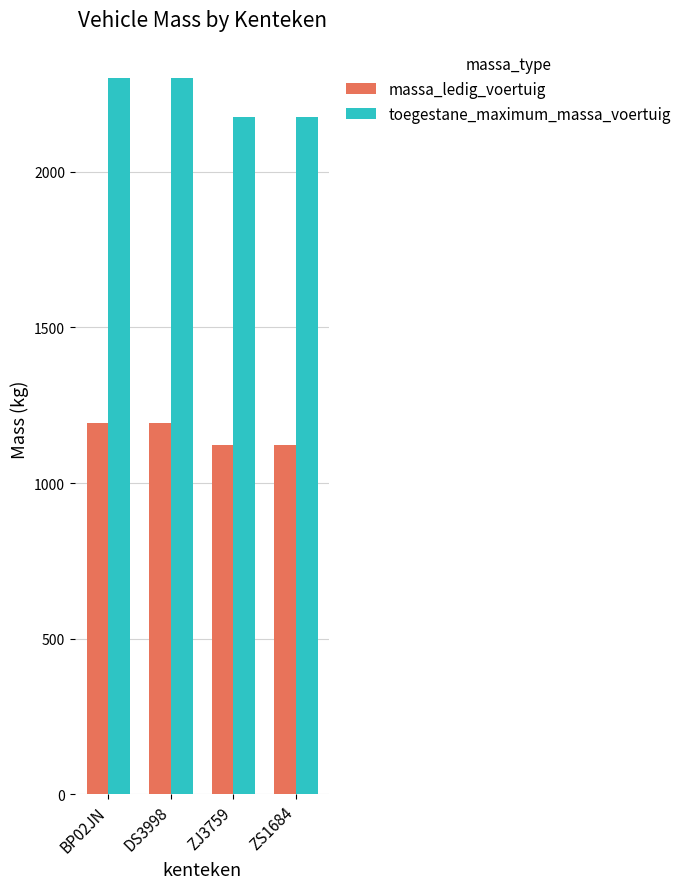

What is the difference between the toegestane_maximum_massa_voertuig values at DS3998 and ZJ3759?

125